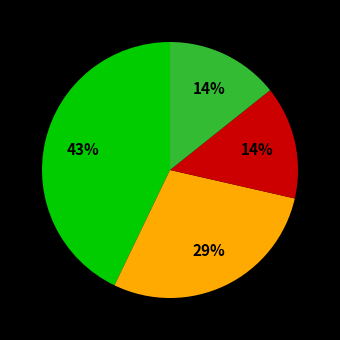

To the nearest percent, what is the average slice percentage?

25%